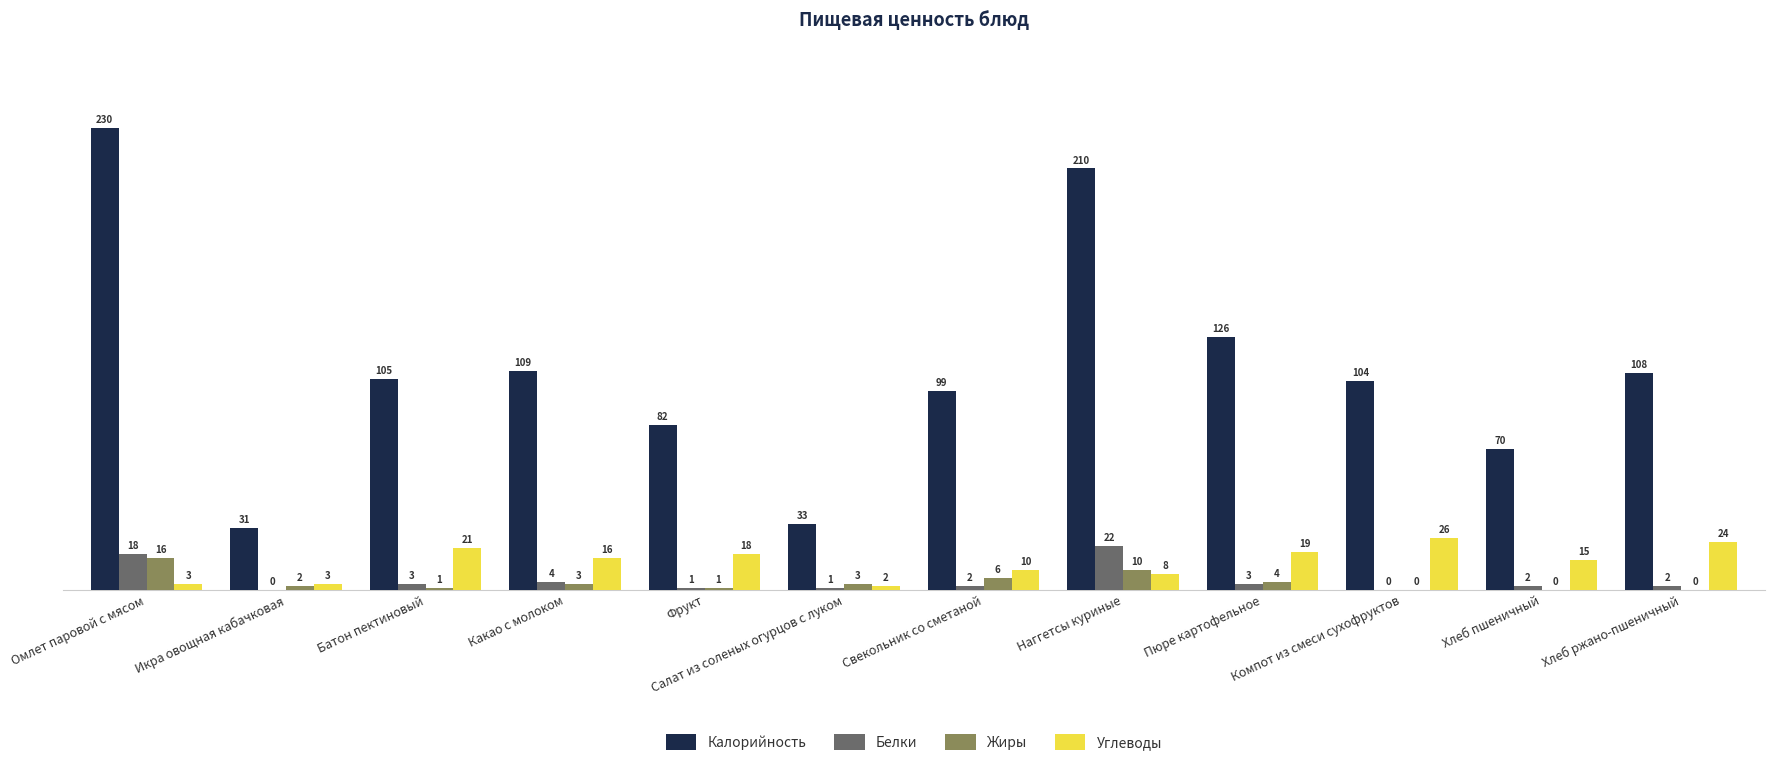

Are the bars grouped side by side (vs. stacked)?

Yes